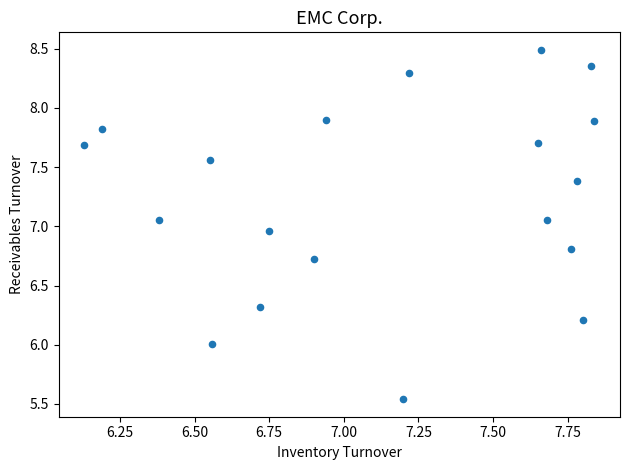

What is the range of X values (max minus min)?

1.7